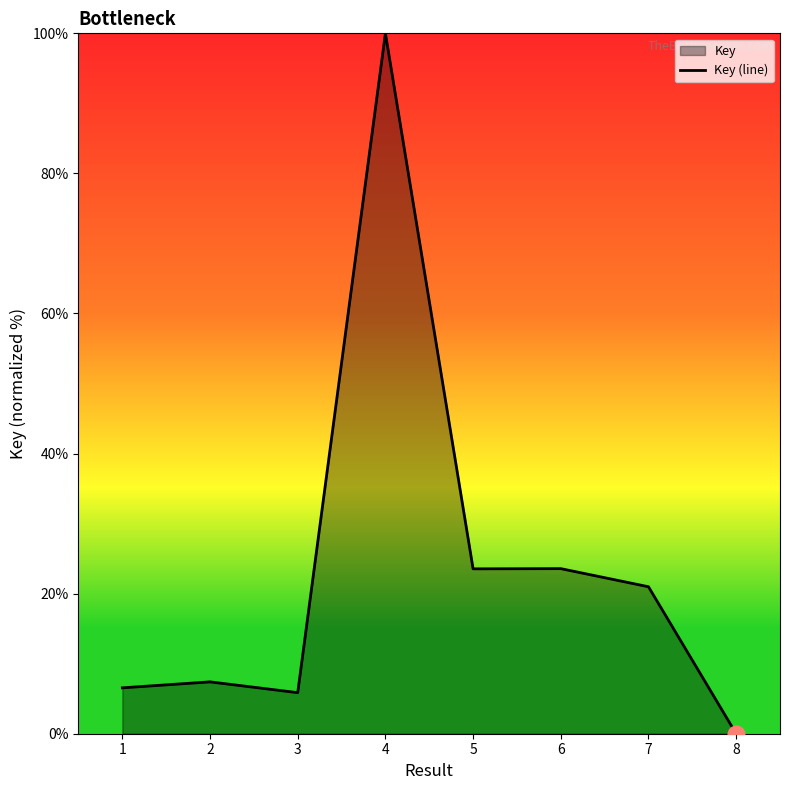

List the labels in order of value, smallest first.

8, 3, 1, 2, 7, 5, 6, 4